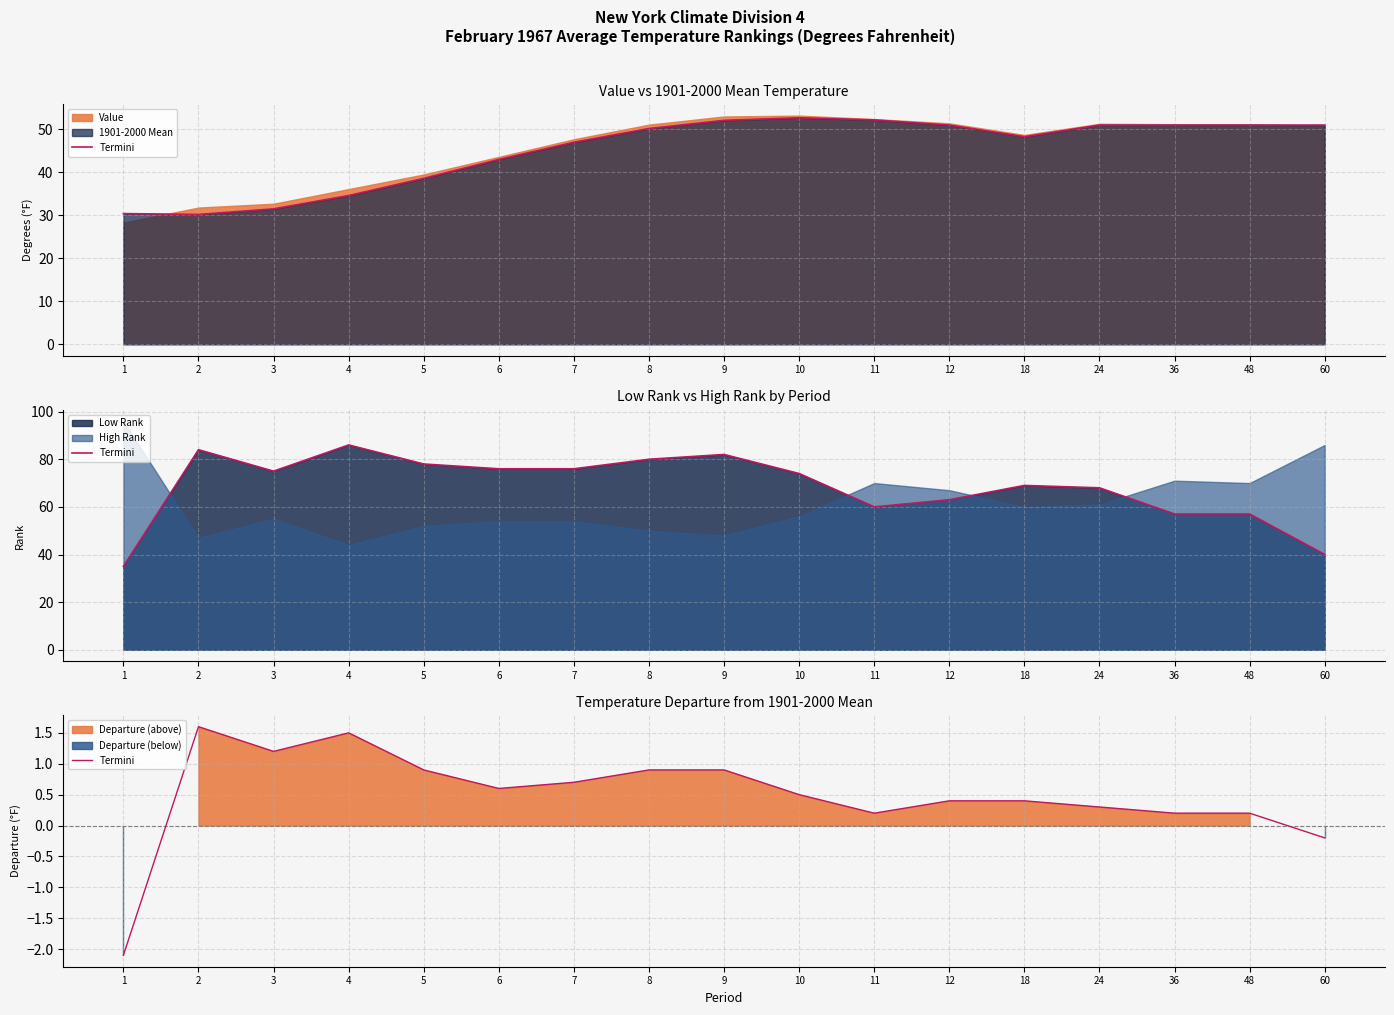

True or false: there are more than 1 points higher than both neighbors.

True